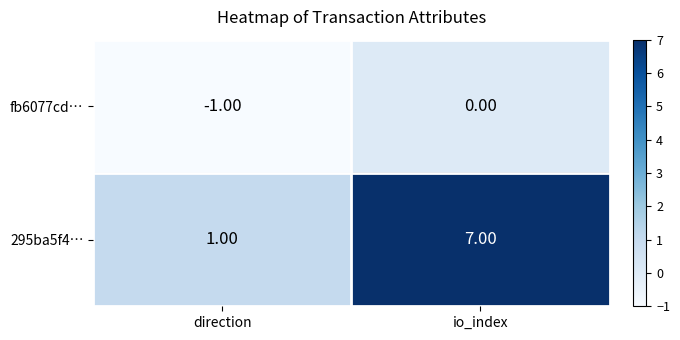

Where is fb6077cd… nearest to the value 0?

io_index